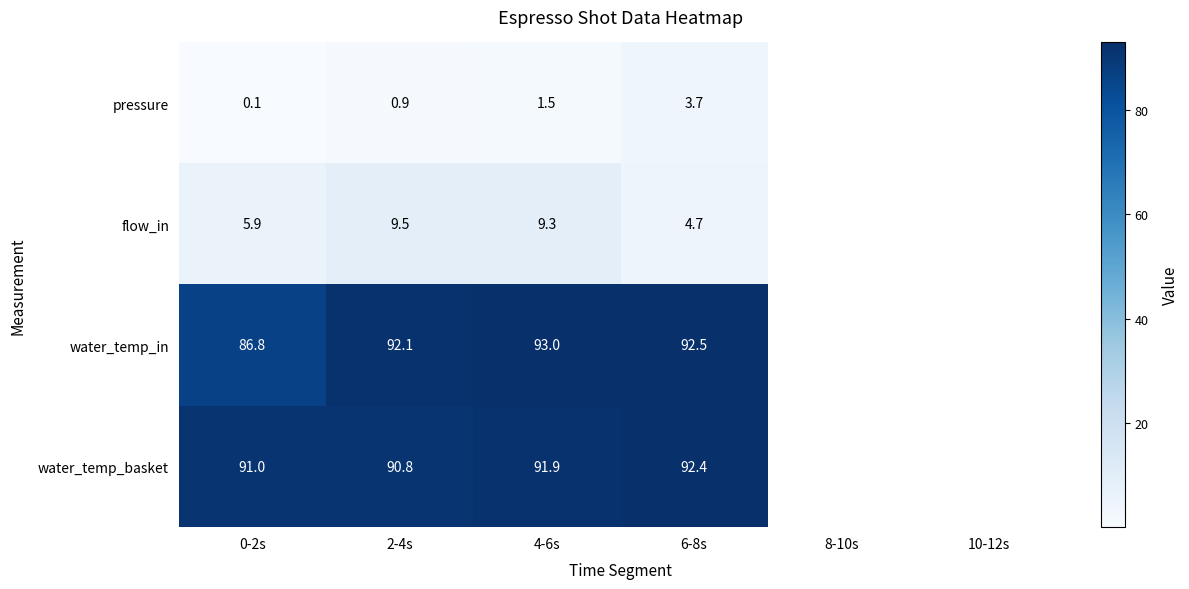

At which category is the sum across all series the highest?

4-6s